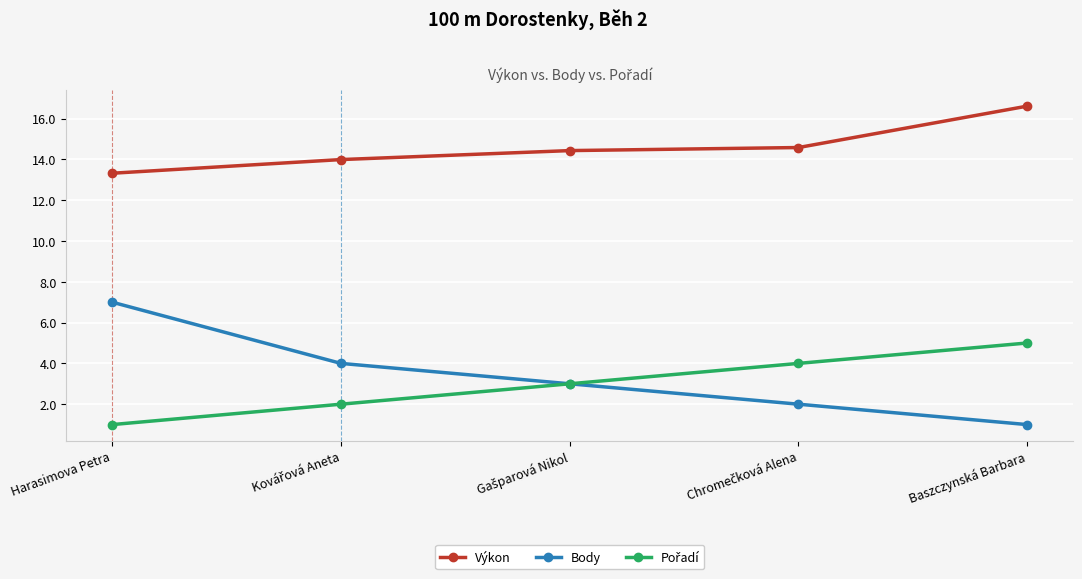

What is the spread (max minus min) of values at Baszczynská Barbara?

15.6